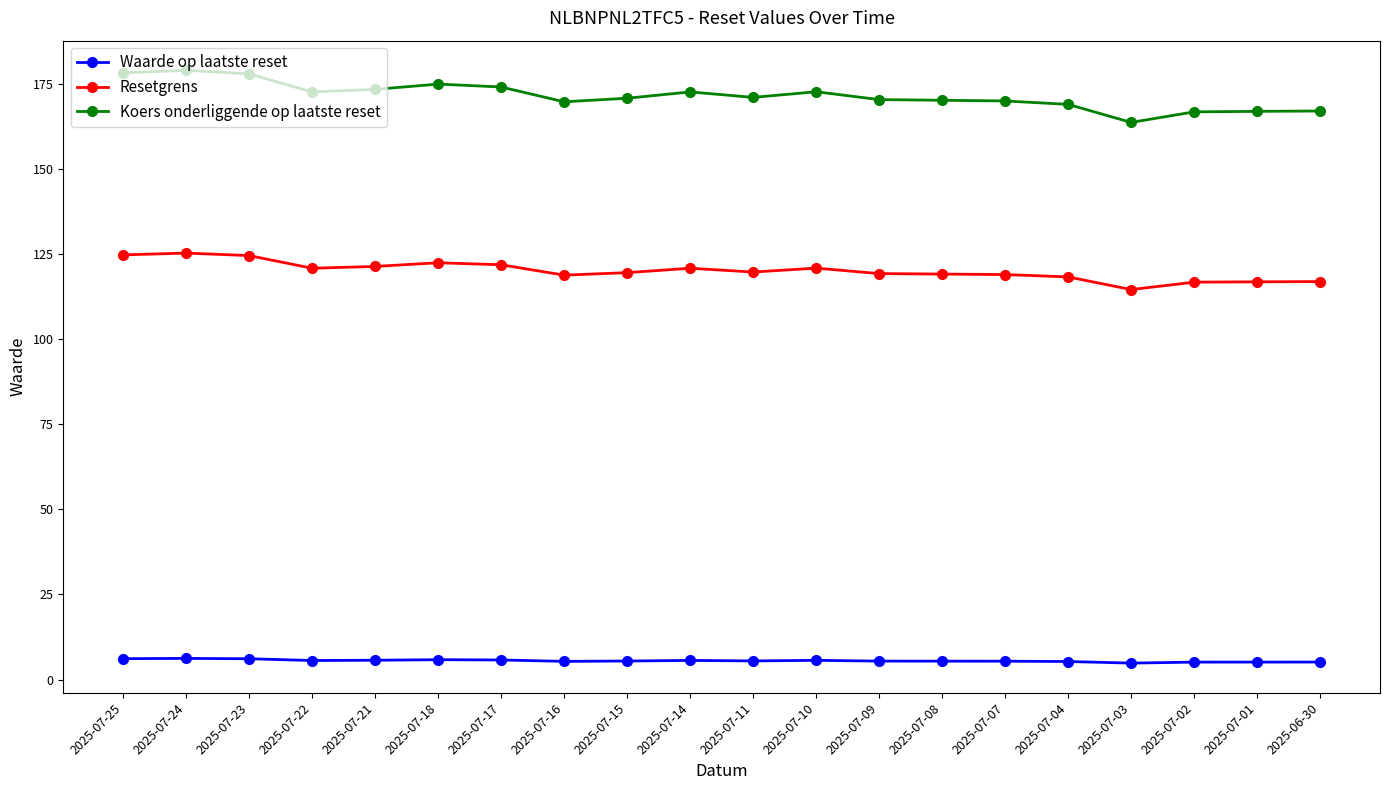

True or false: Koers onderliggende op laatste reset and Resetgrens cross at least once.

False